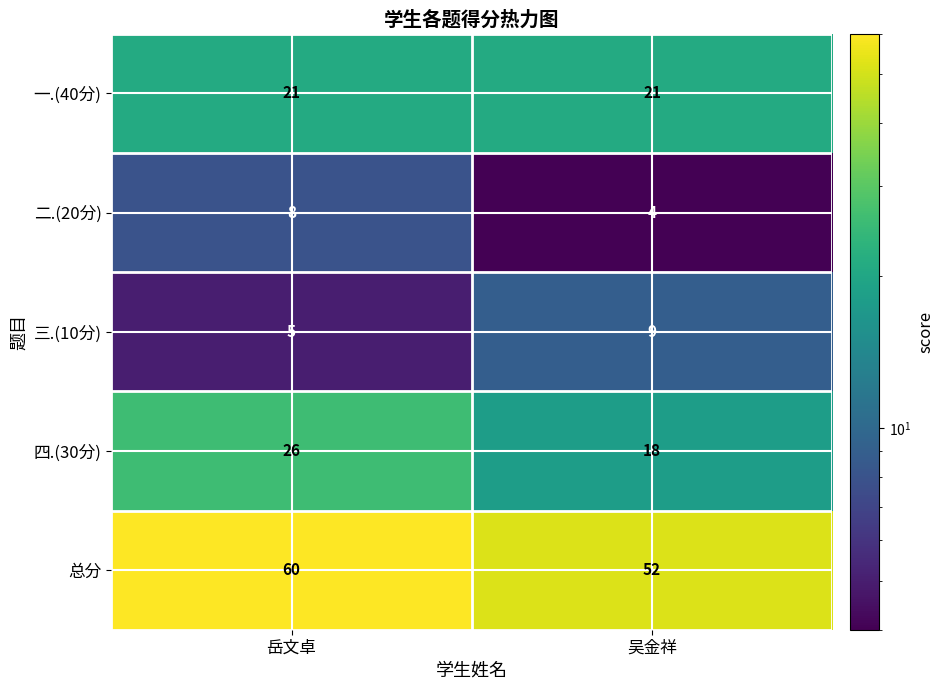

List the series in order of their peak value, highest first.

总分, 四.(30分), 一.(40分), 三.(10分), 二.(20分)